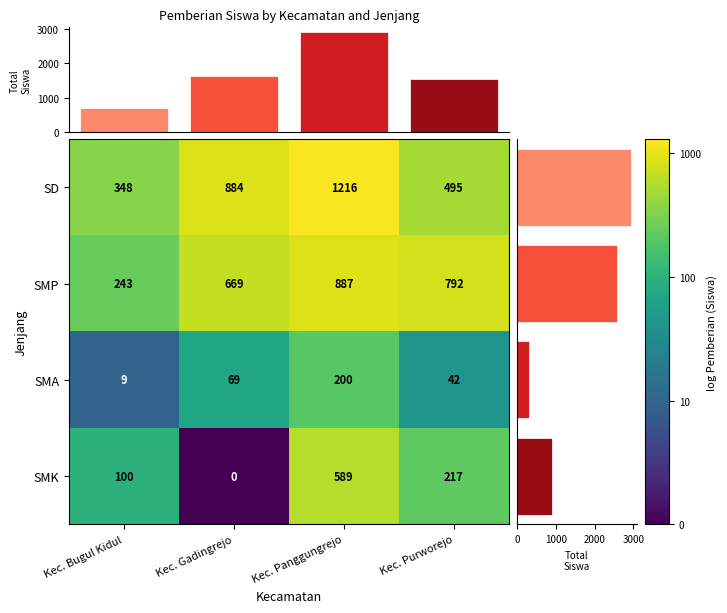

Is the value of SMK at Kec. Panggungrejo greater than the value of SMP at Kec. Gadingrejo?

No